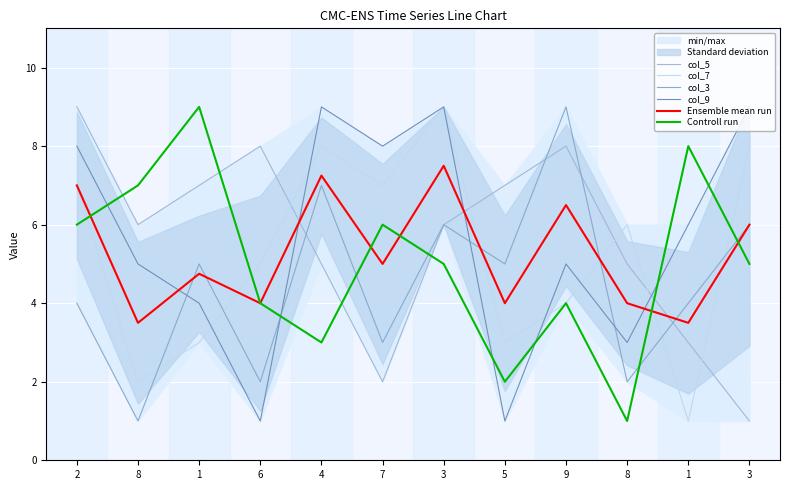

What is the difference between the col_3 values at 5 and 8?

4.0